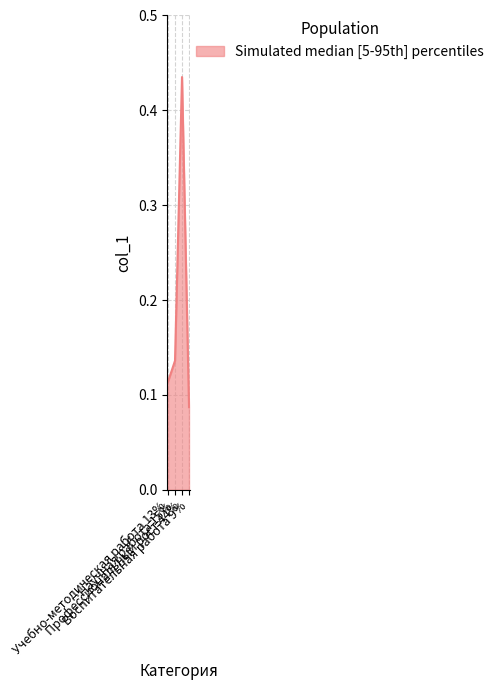

Where is the first local maximum?

Профессиональный рост 44%